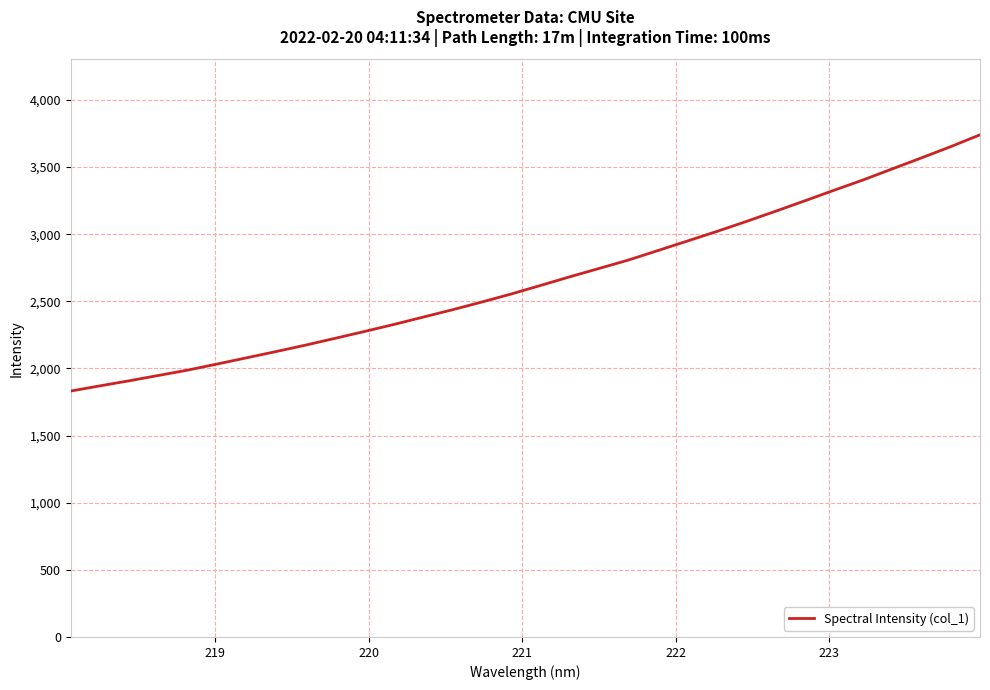

What is the difference between the maximum and minimum values?

1908.7